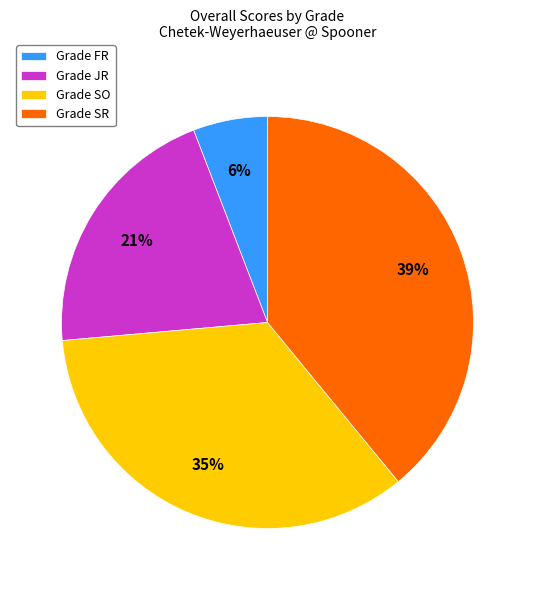

Approximately how many times larger is the value at Grade JR compared to Grade FR?

3.5